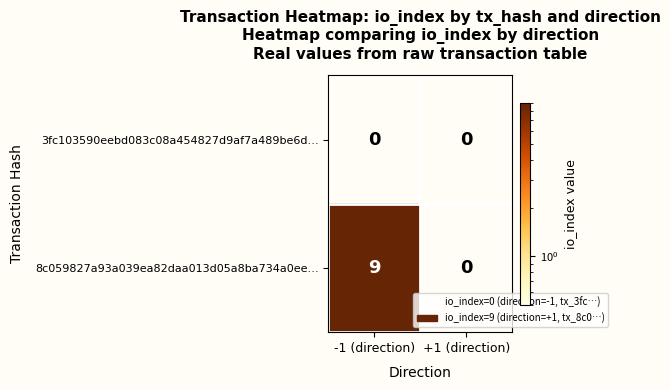

Rank the series by their average value, from lowest to highest.

3fc103590eebd083c08a454827d9af7a489be6d…, 8c059827a93a039ea82daa013d05a8ba734a0ee…